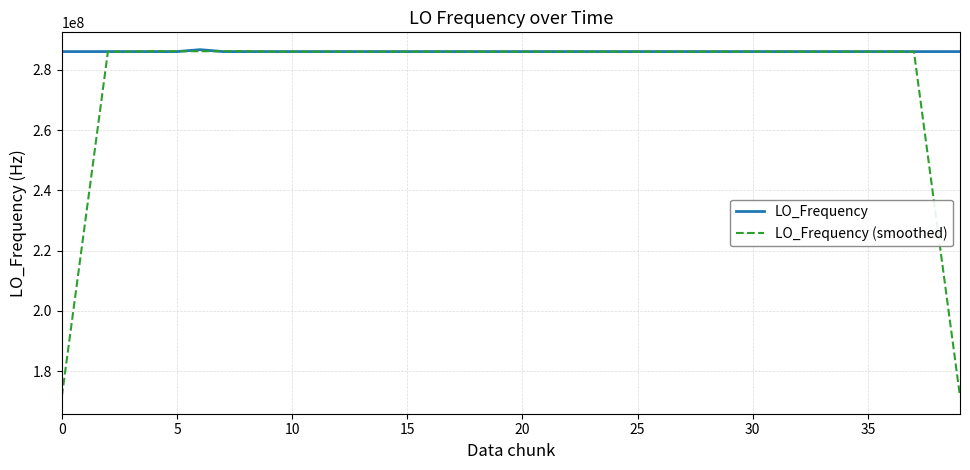

Does the chart display data point markers on the line(s)?

No